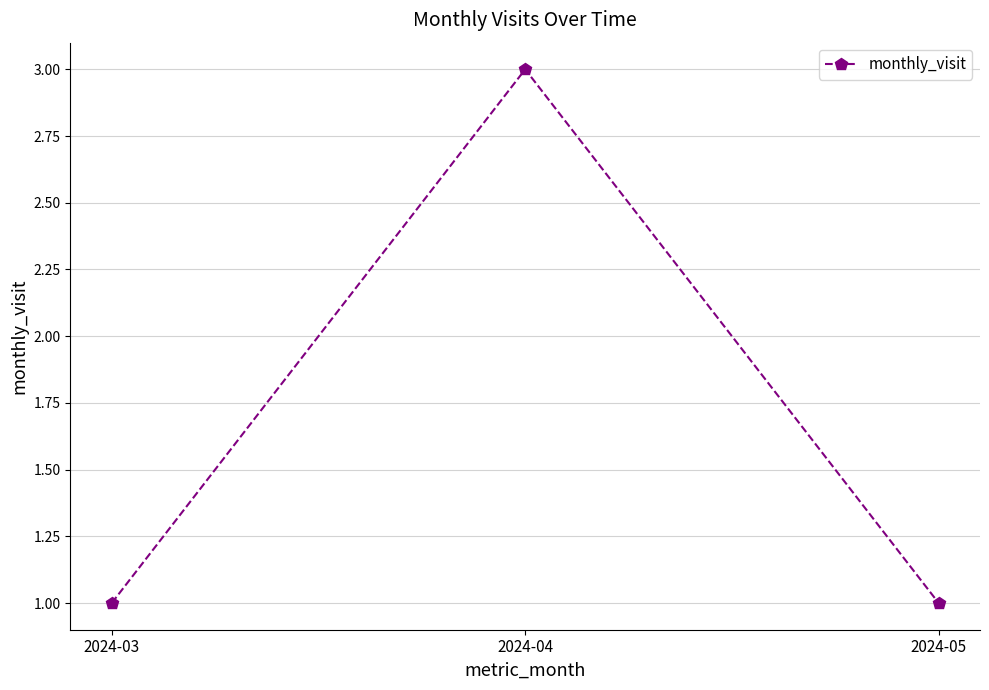

Reading left to right, extract all data points from this chart.

2024-03=1	2024-04=3	2024-05=1